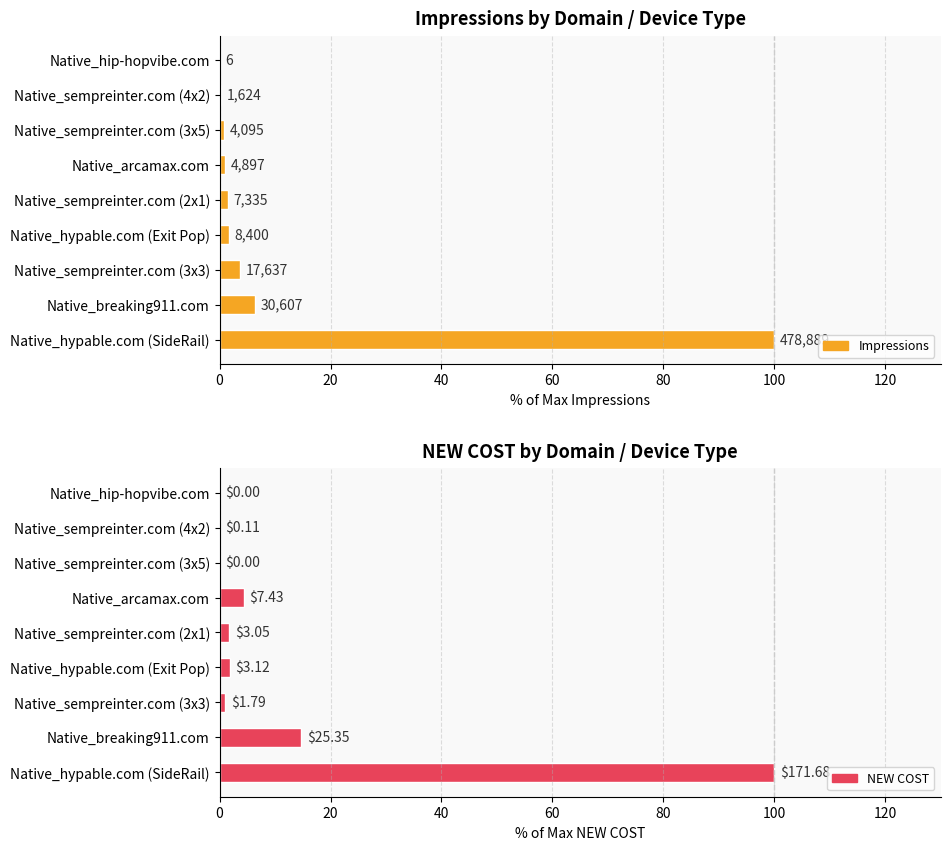

Is it true that NEW COST equals -68.5 at Native_sempreinter.com (3x5)?

False